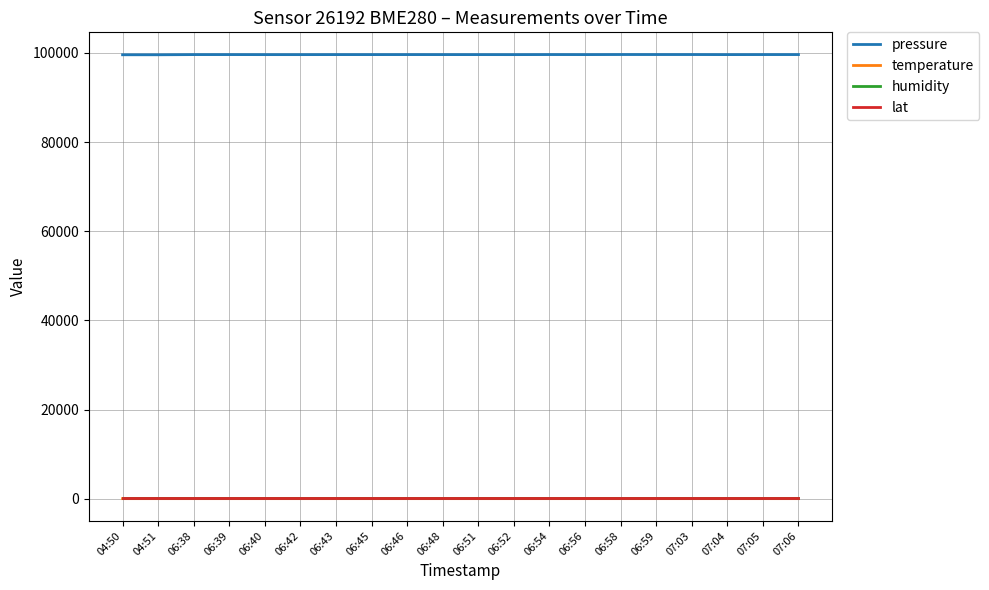

The value of pressure at 04:51 is 99574.2. True or false?

True